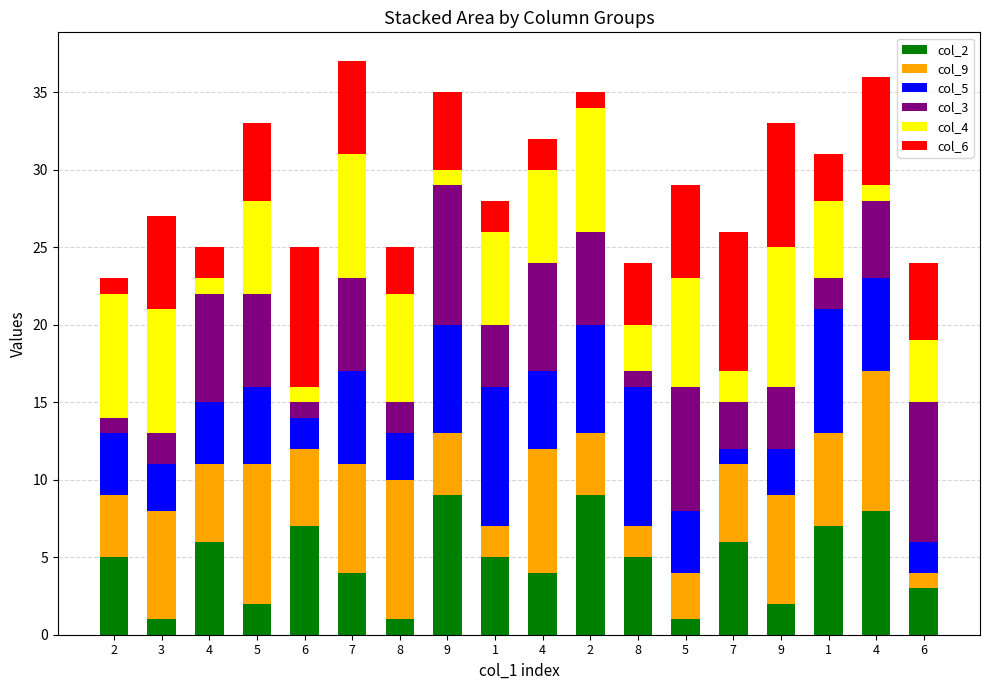

The col_3 series shows 2 at 1. True or false?

True